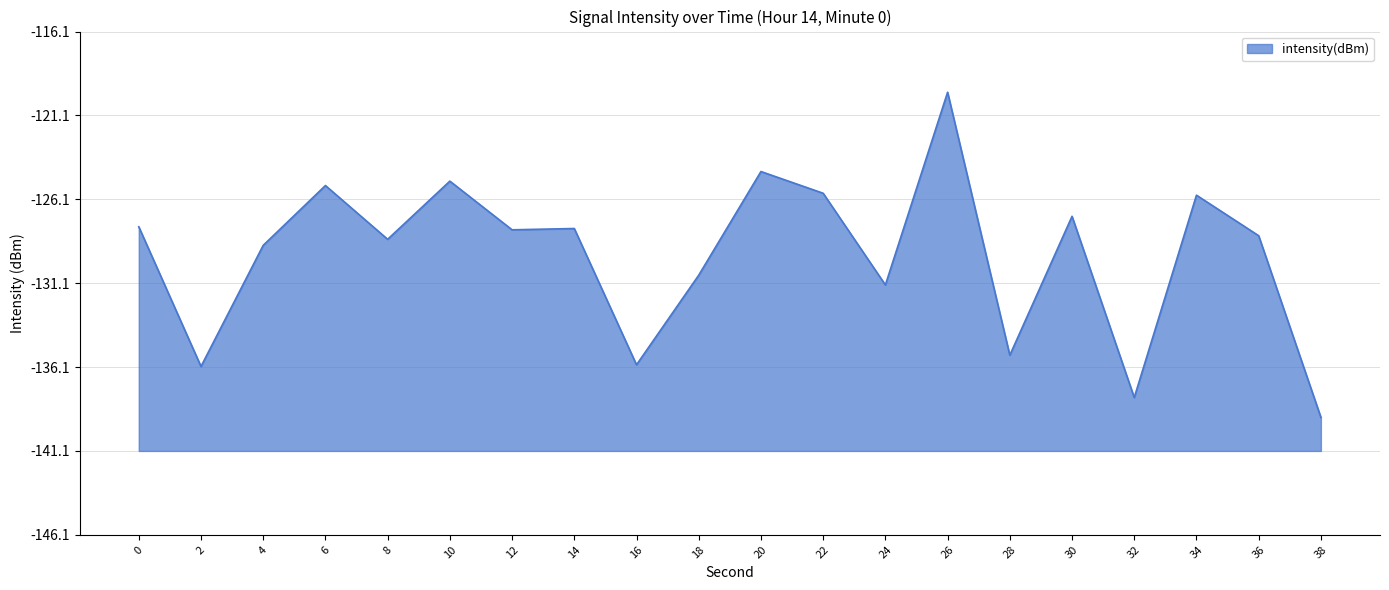

Does the chart have visible grid lines?

Yes